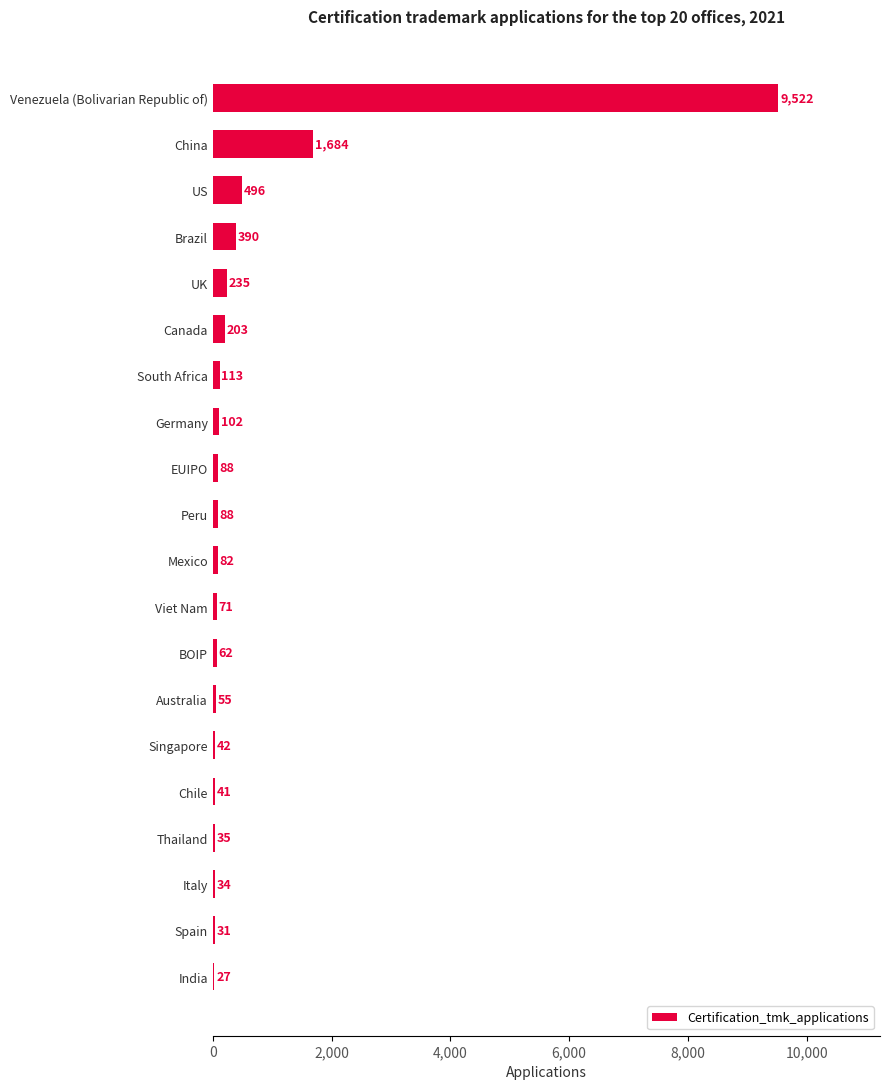

Read the value at Italy.

34